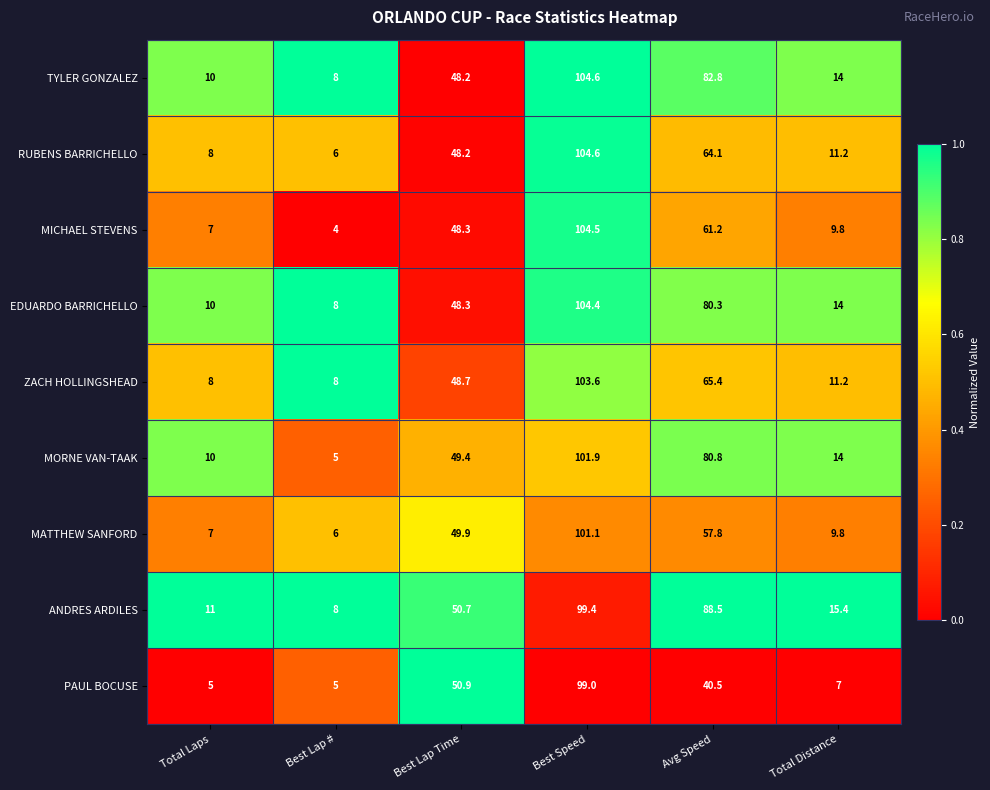

What is the sum of all TYLER GONZALEZ values?

267.6